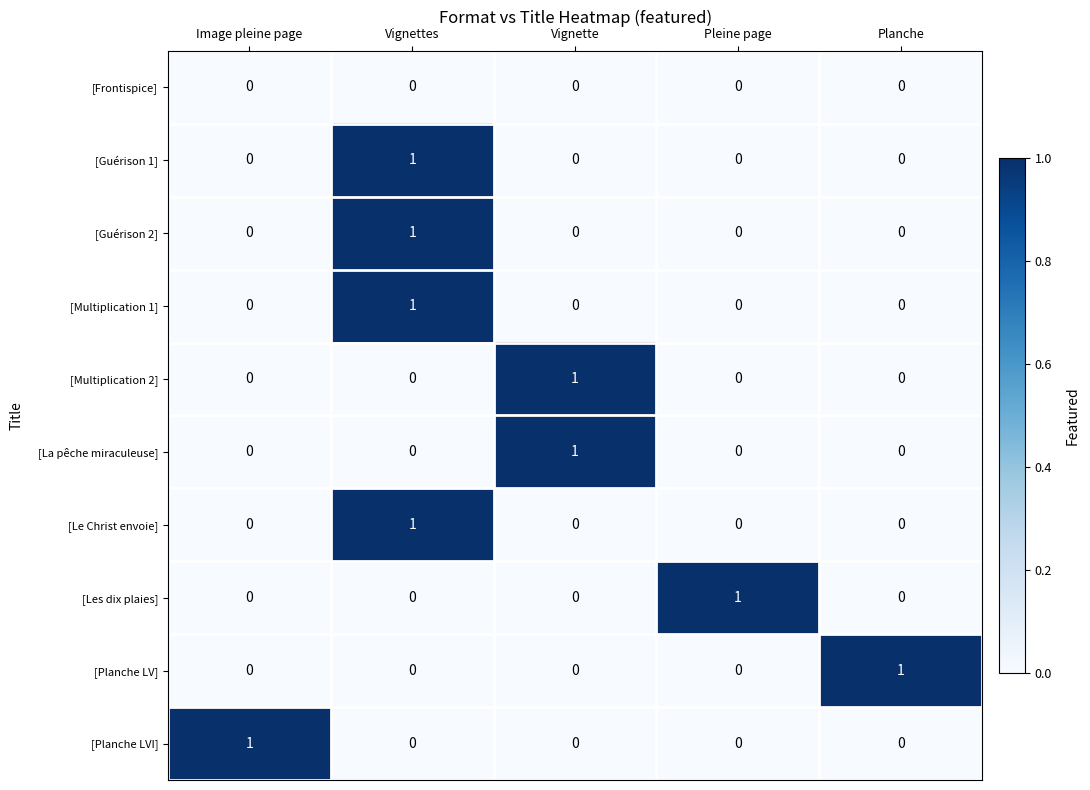

How many [Le Christ envoie] values are between 0 and 1?

5